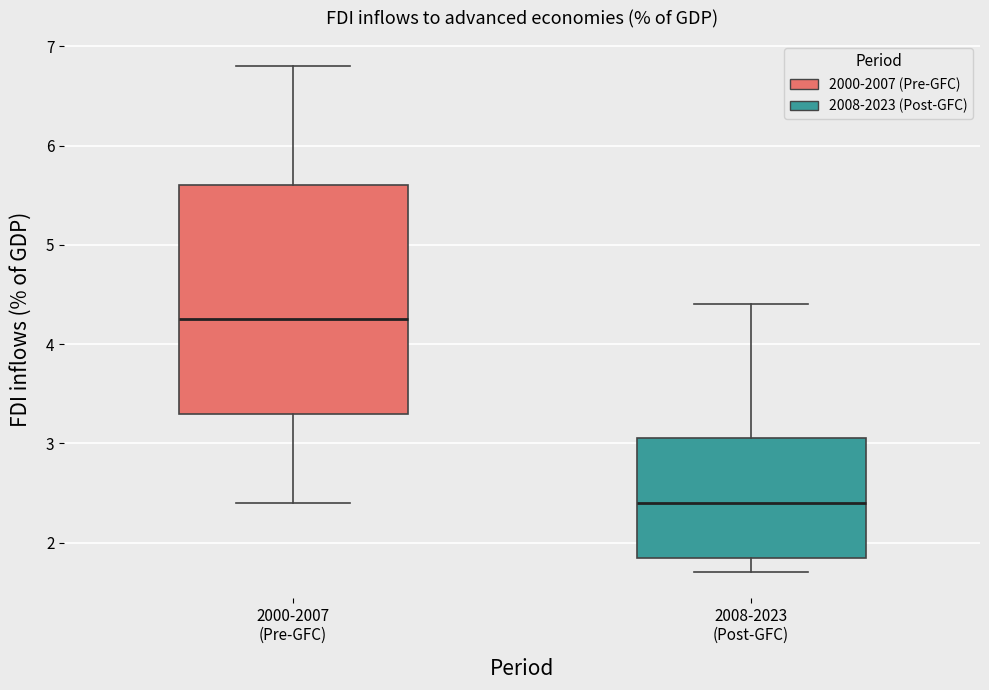

Reading left to right, transcribe this box plot: for each box, give where its median line is, the range the box spans, and where its two whiskers end, as read against the y-axis. The values are not printed on the chart, so give them approximately, as read against the axis.

2000-2007 (Pre-GFC): median 4.3, box 3.3 to 5.6, whiskers 2.4 to 6.8
2008-2023 (Post-GFC): median 2.4, box 1.9 to 3.1, whiskers 1.7 to 4.4